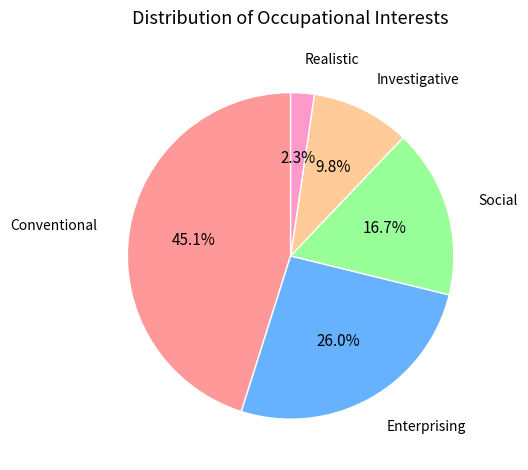

Is there a majority slice in this chart?

No